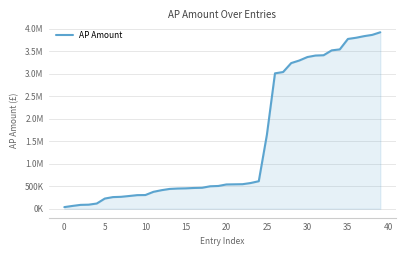

Is this an area chart (filled region under the line)?

Yes